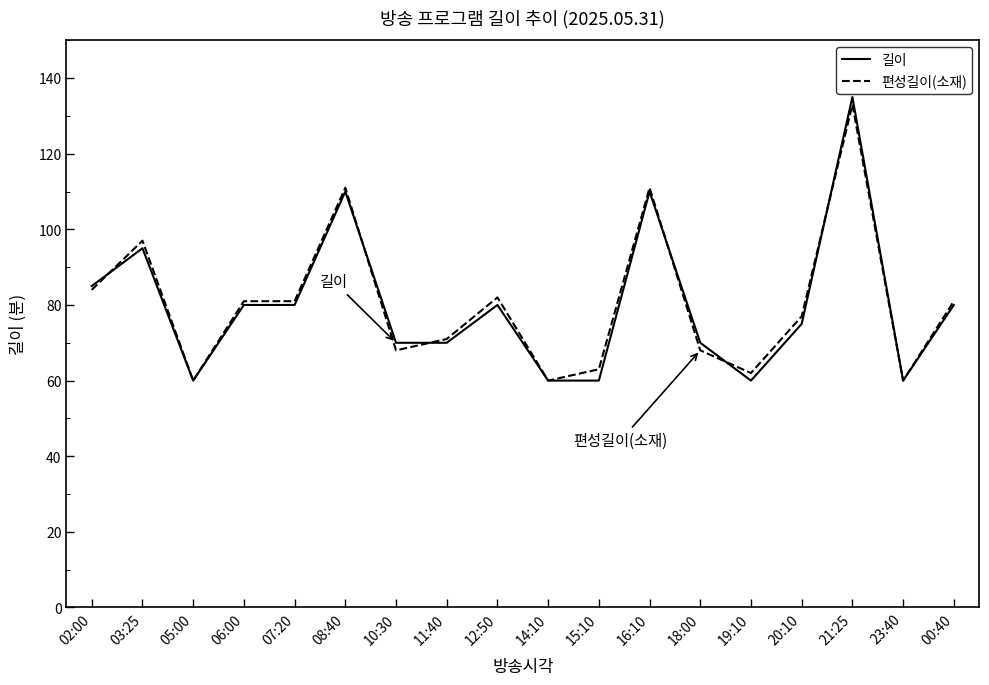

Reading left to right, transcribe all the data shown in this chart.

길이: 02:00=85	03:25=95	05:00=60	06:00=80	07:20=80	08:40=110	10:30=70	11:40=70	12:50=80	14:10=60	15:10=60	16:10=110	18:00=70	19:10=60	20:10=75	21:25=135	23:40=60	00:40=80
편성길이(소재): 02:00=84	03:25=97	05:00=60	06:00=81	07:20=81	08:40=111	10:30=68	11:40=71	12:50=82	14:10=60	15:10=63	16:10=111	18:00=68	19:10=62	20:10=77	21:25=133	23:40=60	00:40=81